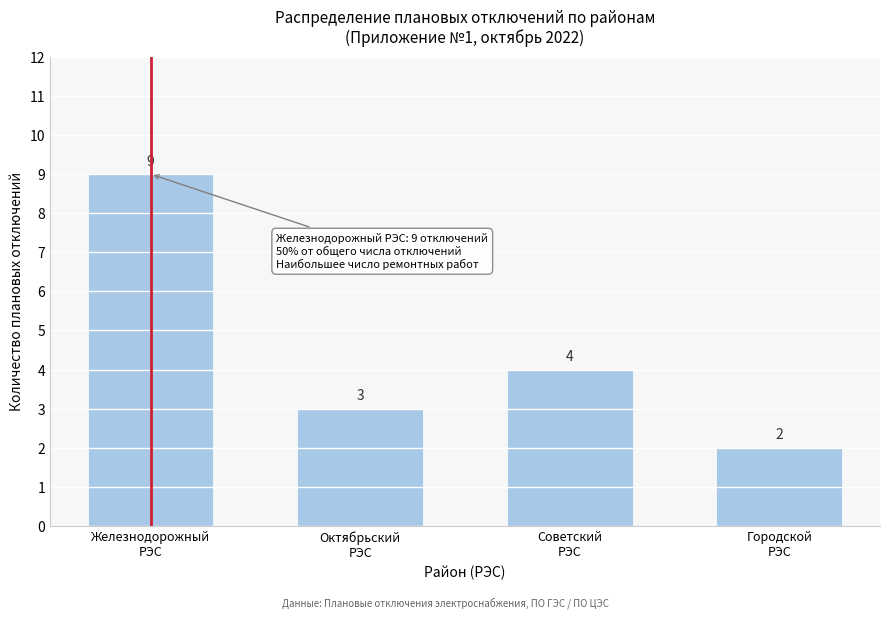

Reading left to right, extract all data points from this chart.

9	3	4	2